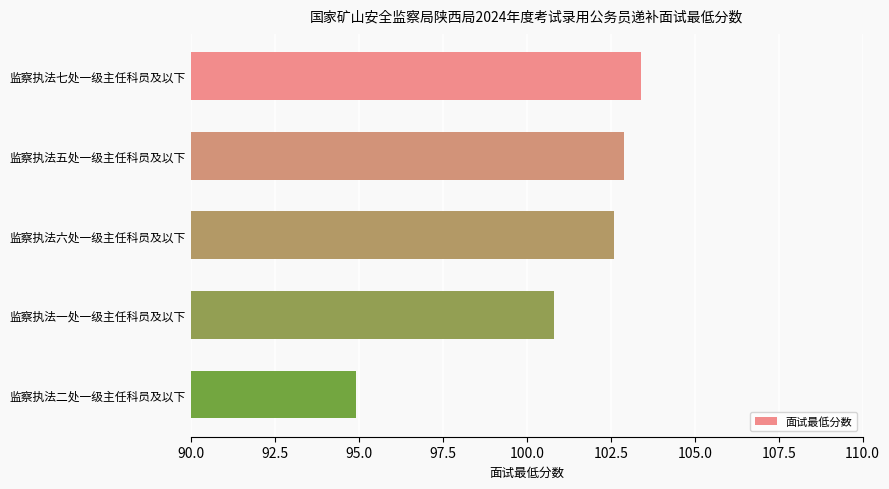

What is the difference between the values at 监察执法一处一级主任科员及以下 and 监察执法六处一级主任科员及以下?

1.8